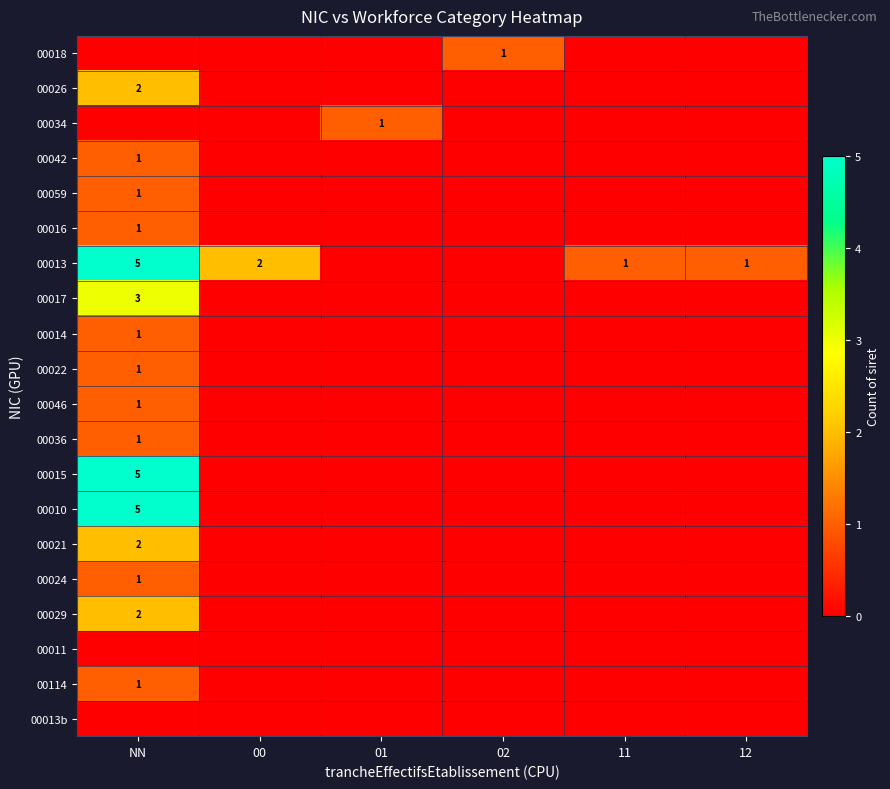

How many values in the 00014 series exceed 0?

1